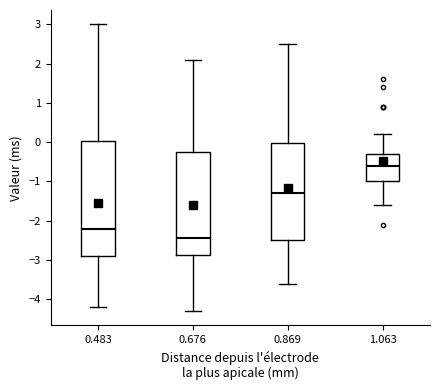

Reading left to right, transcribe this box plot: for each box, give where its median line is, the range the box spans, and where its two whiskers end, as read against the y-axis. The values are not printed on the chart, so give them approximately, as read against the axis.

0.483: median -2.2, box -2.9 to 0.0, whiskers -4.2 to 3.0
0.676: median -2.4, box -2.9 to -0.2, whiskers -4.3 to 2.1
0.869: median -1.3, box -2.5 to 0.0, whiskers -3.6 to 2.5
1.063: median -0.6, box -1.0 to -0.3, whiskers -1.6 to 0.2